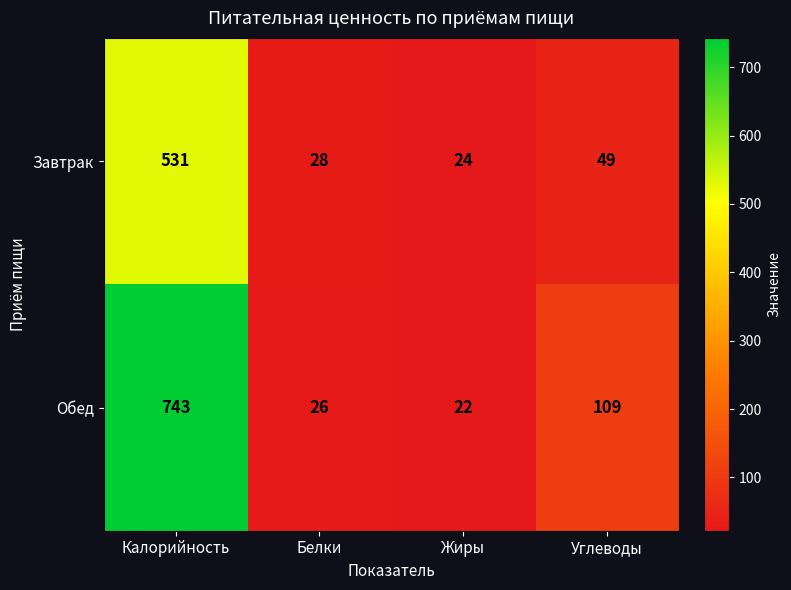

What is the approximate value of Обед at Калорийность?

743